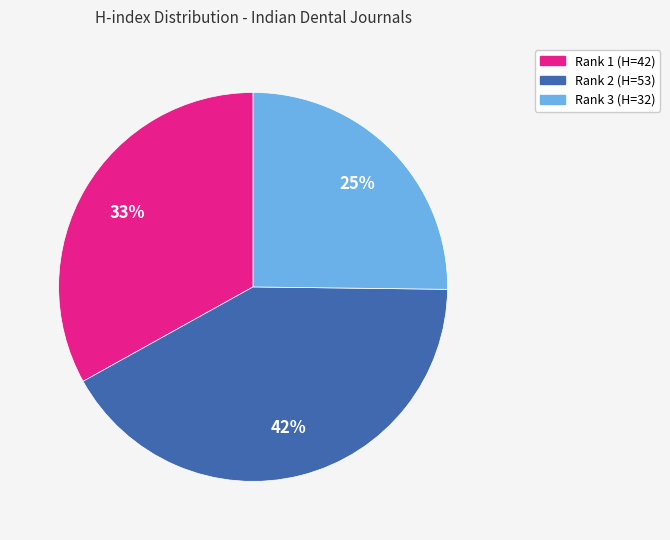

Is there a majority slice in this chart?

No